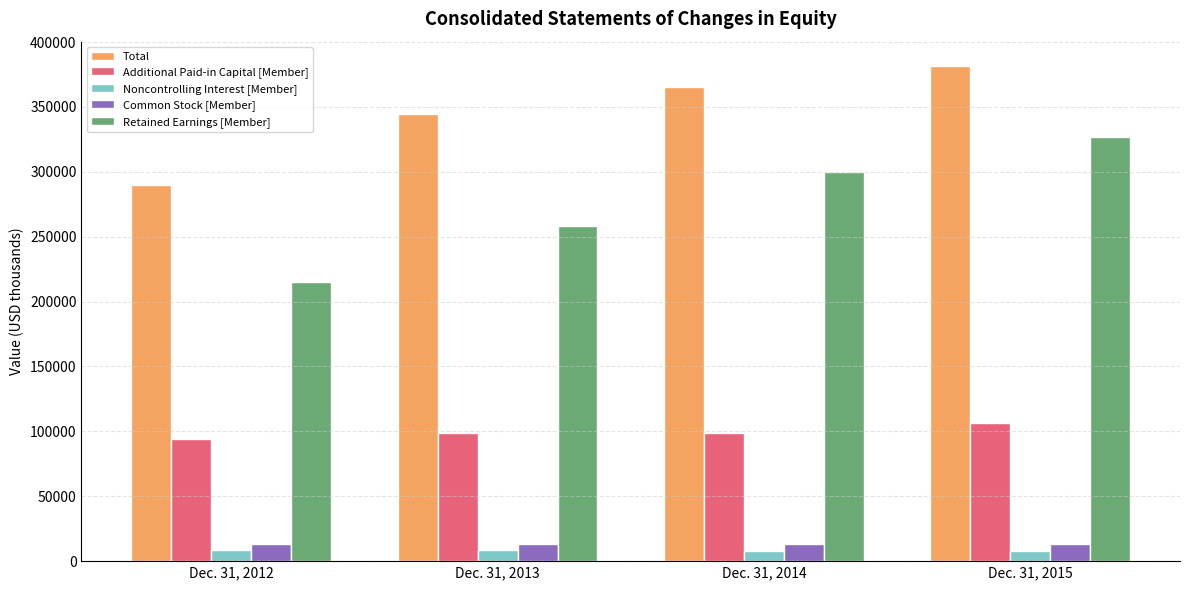

List the labels in order of Retained Earnings [Member] value, largest first.

Dec. 31, 2015, Dec. 31, 2014, Dec. 31, 2013, Dec. 31, 2012